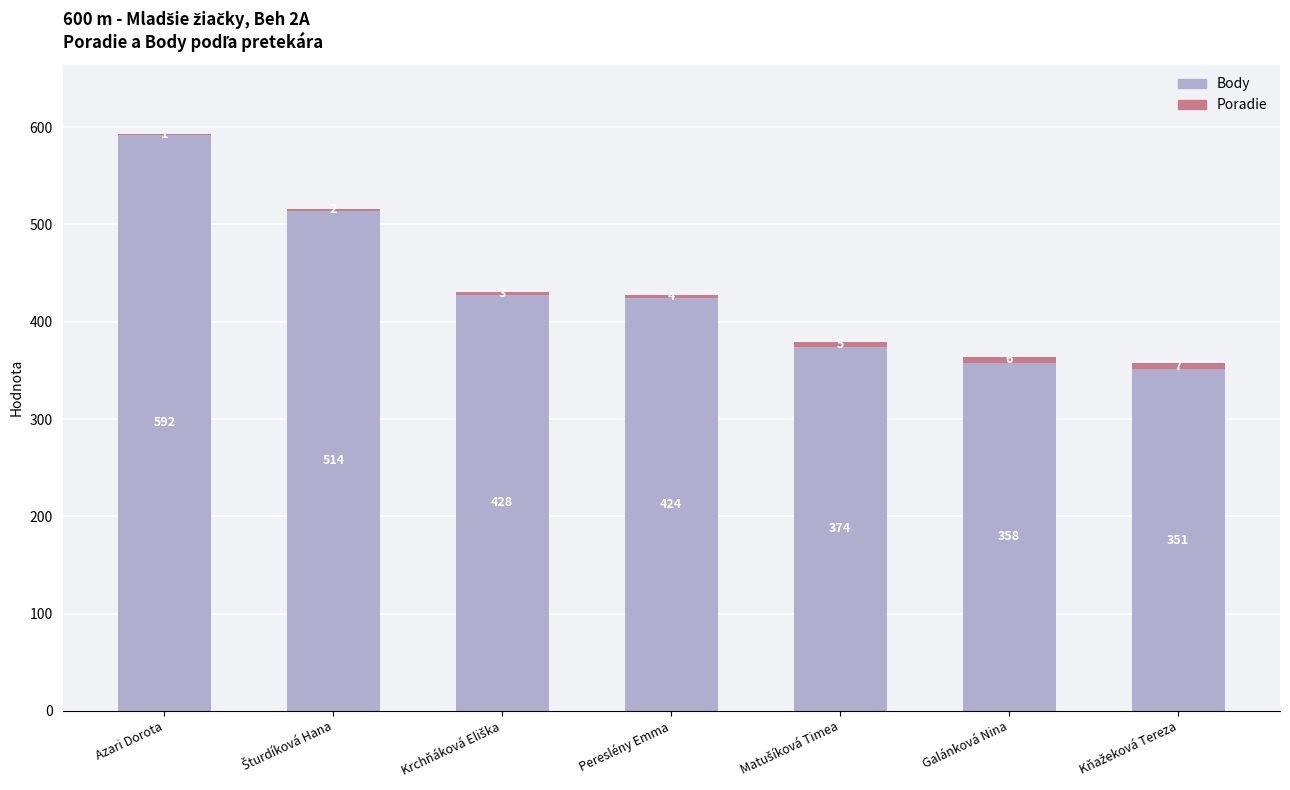

Is it true that Body equals 896 at Azari Dorota?

False